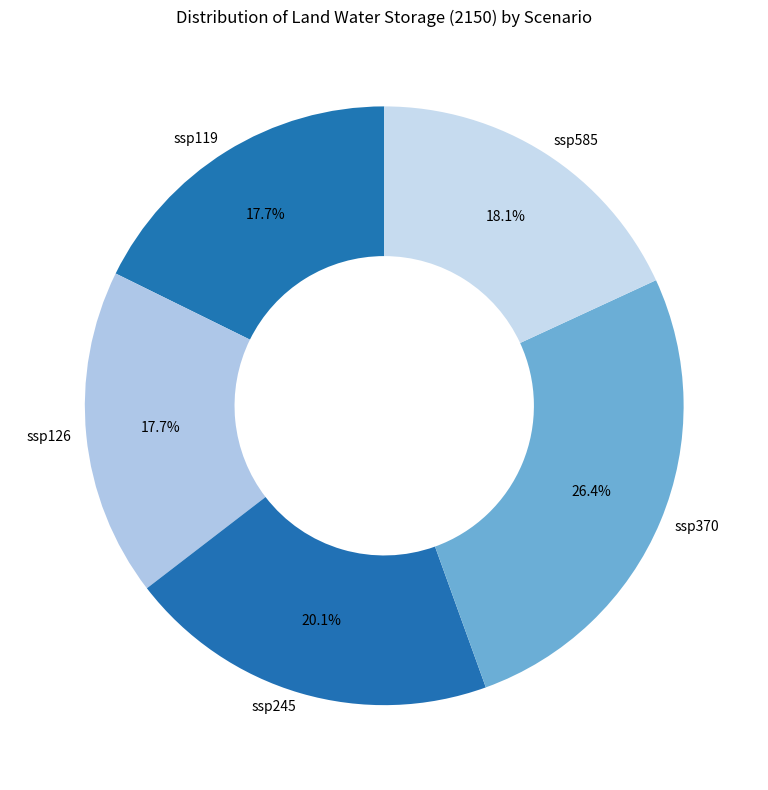

What is the ratio of the value at ssp119 to the value at ssp245?

0.9